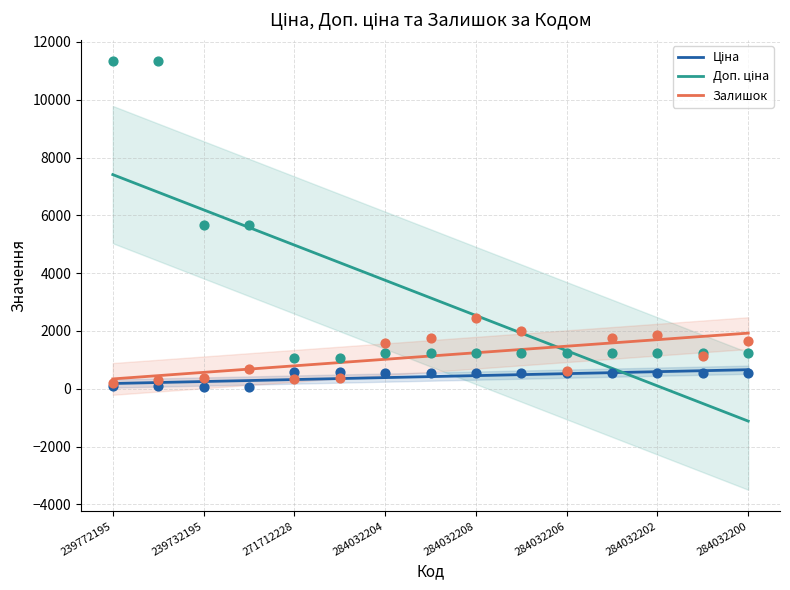

Which series contains the lowest Y value?

Ціна